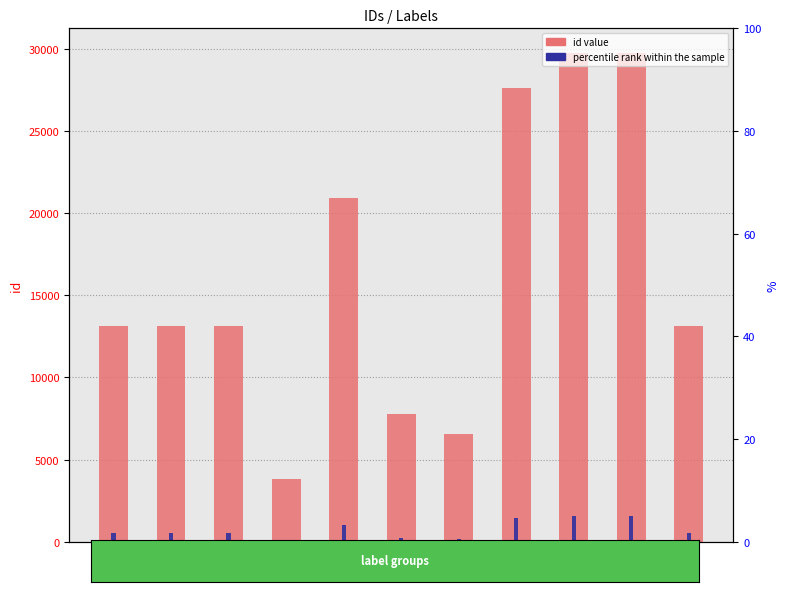

Which series has the widest spread of values?

id